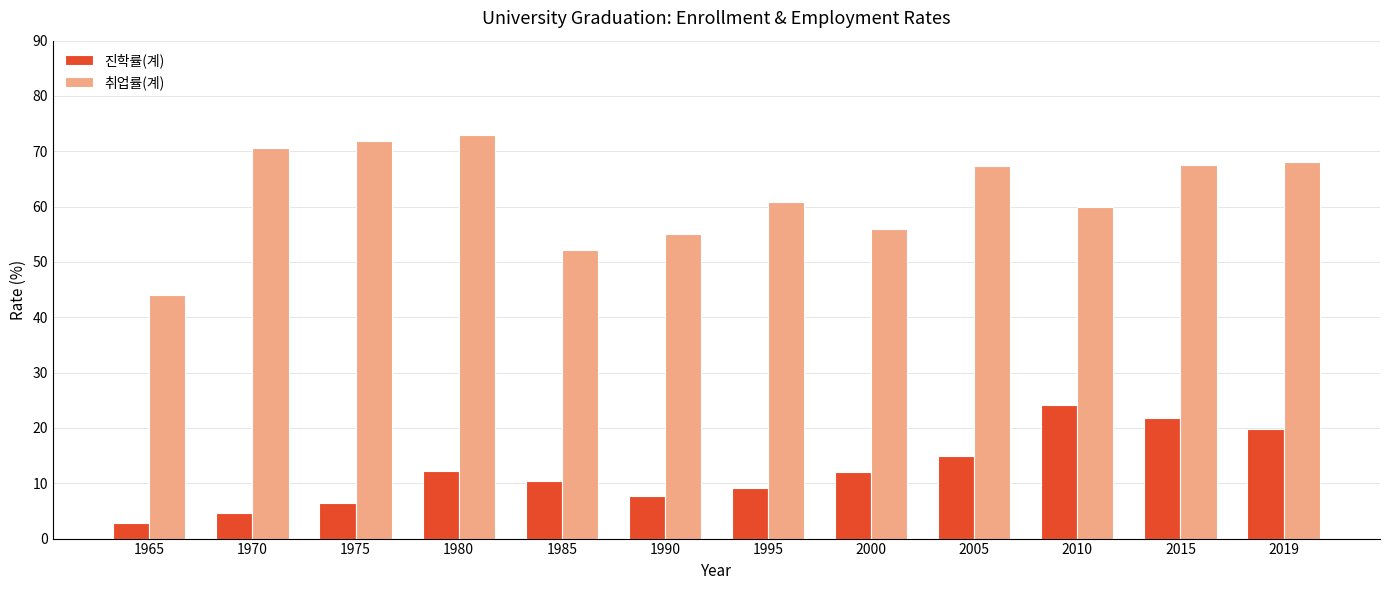

Is the value of 진학률(계) at 2005 greater than the value of 취업률(계) at 2015?

No